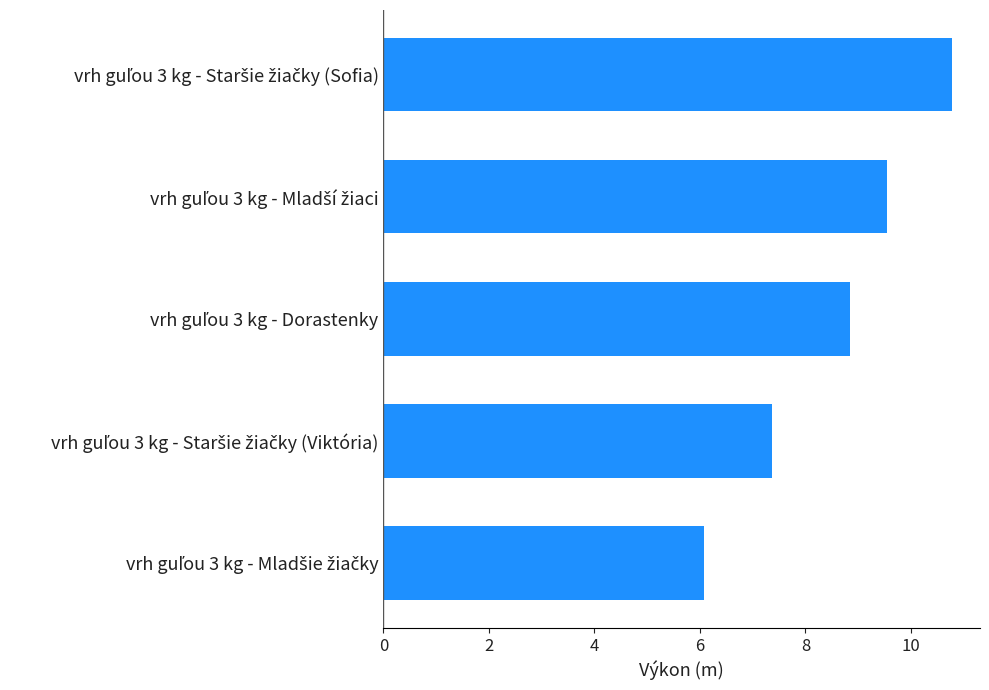

Reading bottom to top, transcribe all the data shown in this chart.

6.1	7.4	8.8	9.5	10.8